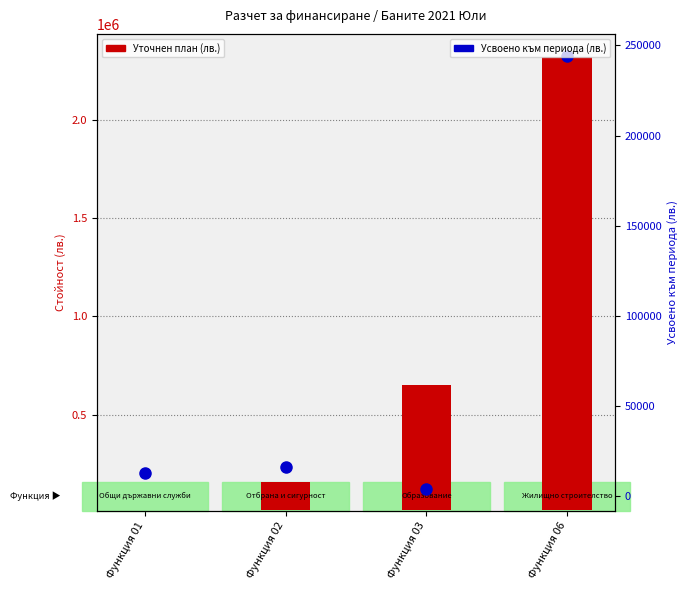

What is the difference between the maximum and second lowest values in the Уточнен план (лв.) series?

2162471